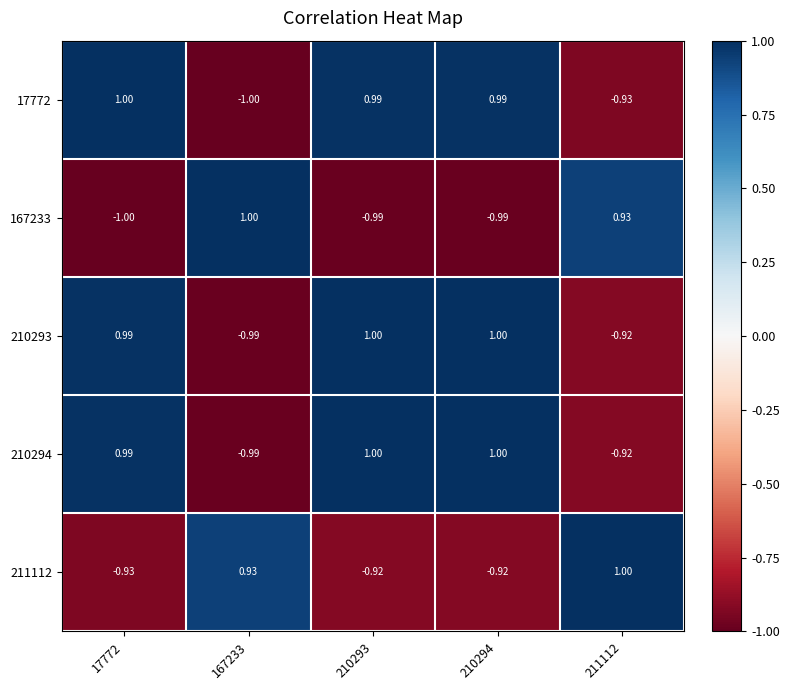

Is the value of 210293 at 167233 greater than the value of 211112 at 17772?

No